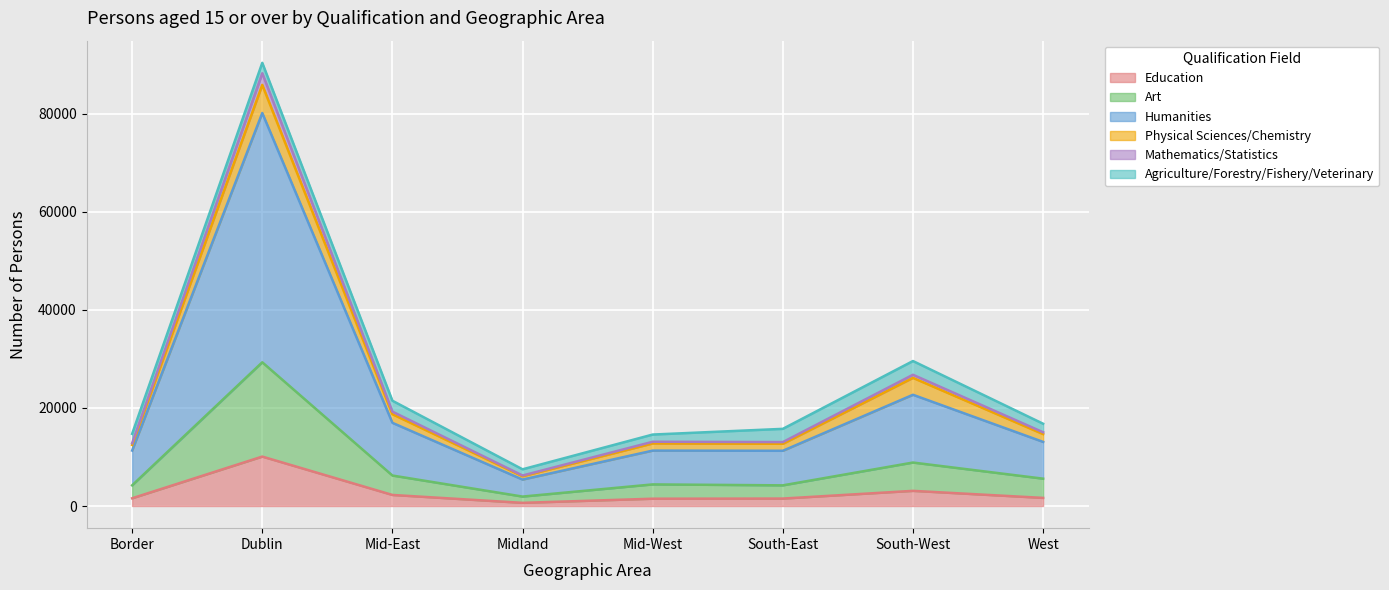

At which category does the chart reach its minimum across all series?

Midland